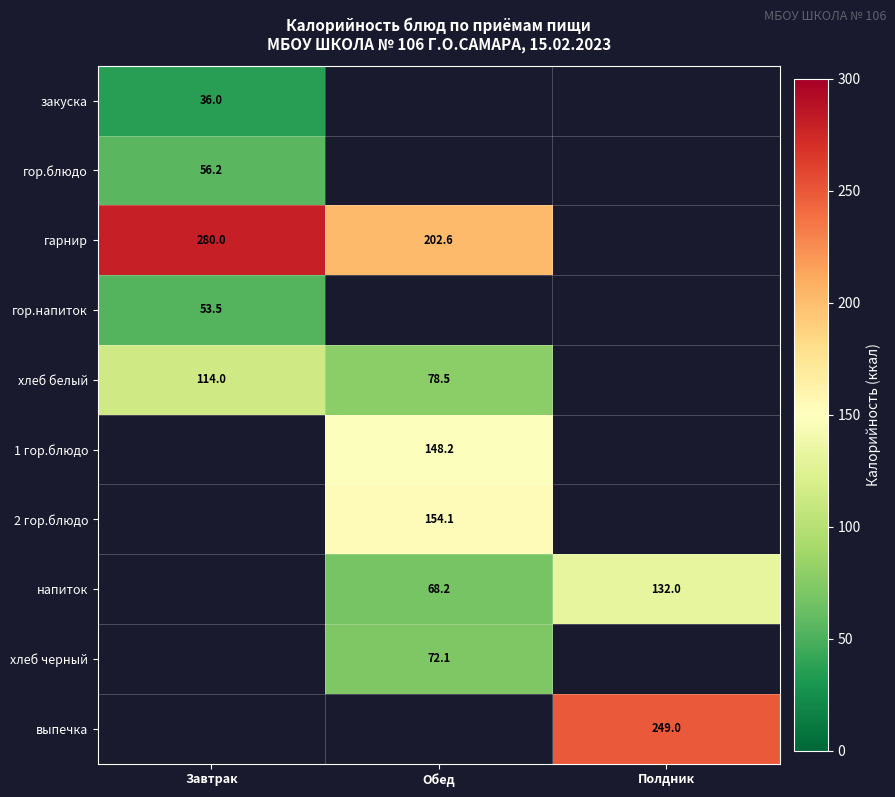

The гор.напиток series shows 82.4 at Завтрак. True or false?

False